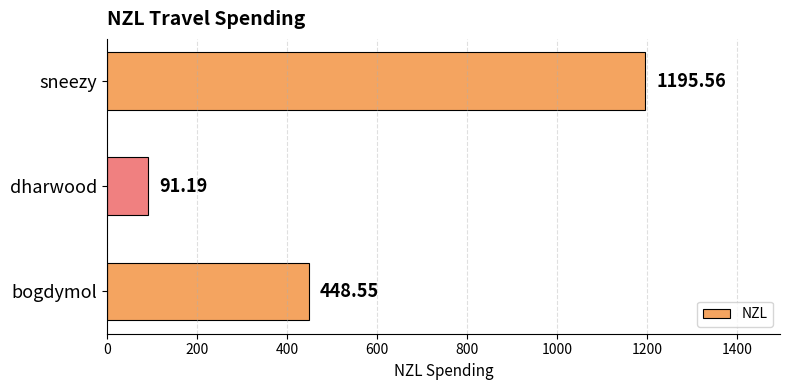

Rank the categories by value from highest to lowest.

sneezy, bogdymol, dharwood